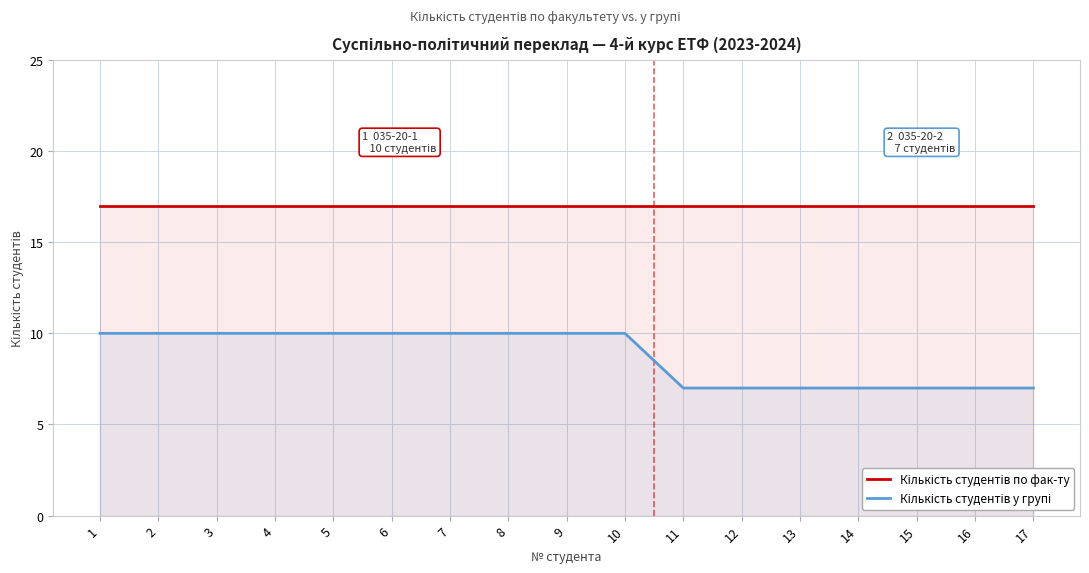

The value of Кількість студентів по фак-ту at 14 is 17. True or false?

True